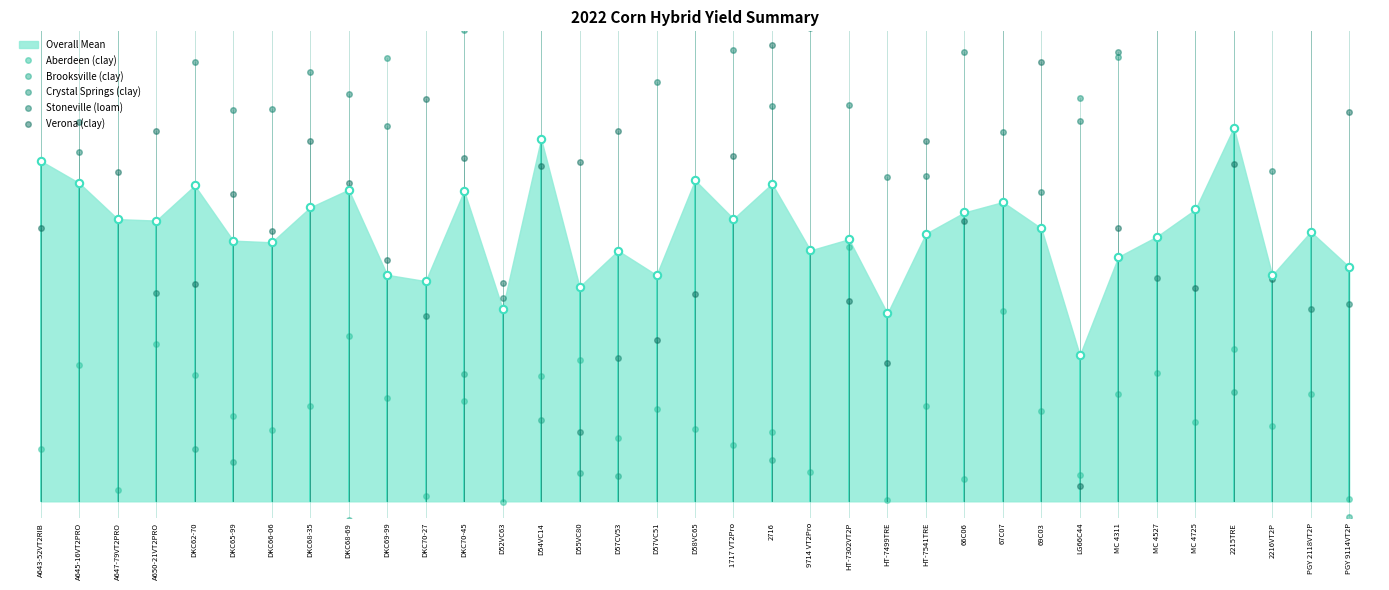

At how many categories does at least one series exceed 174?

35